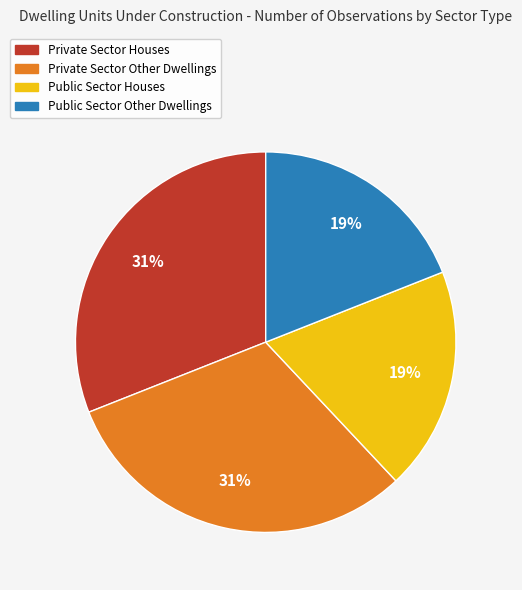

How many segments does this pie chart have?

4